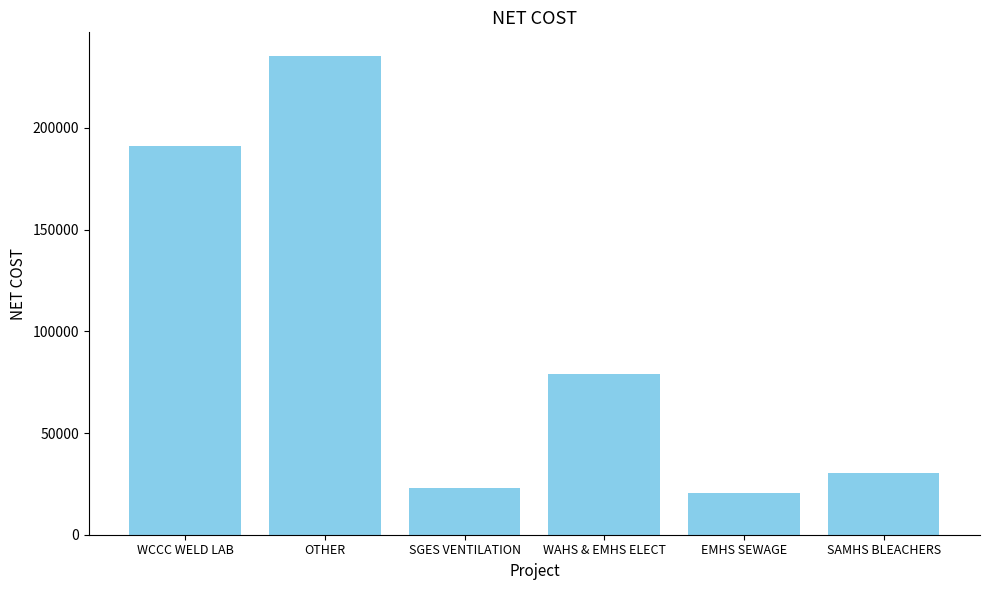

What is the average value?

96532.8